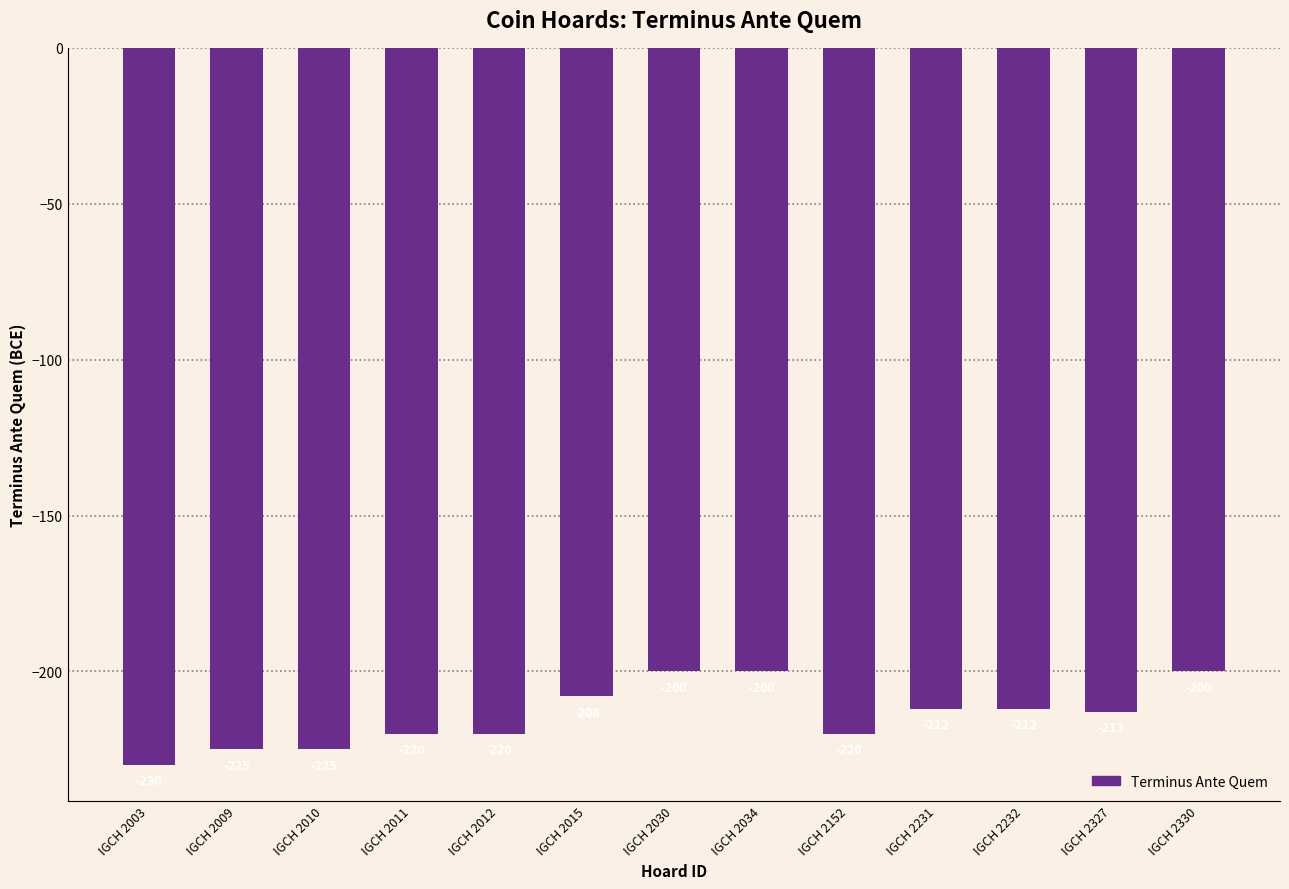

Does the chart contain stacked bars?

No